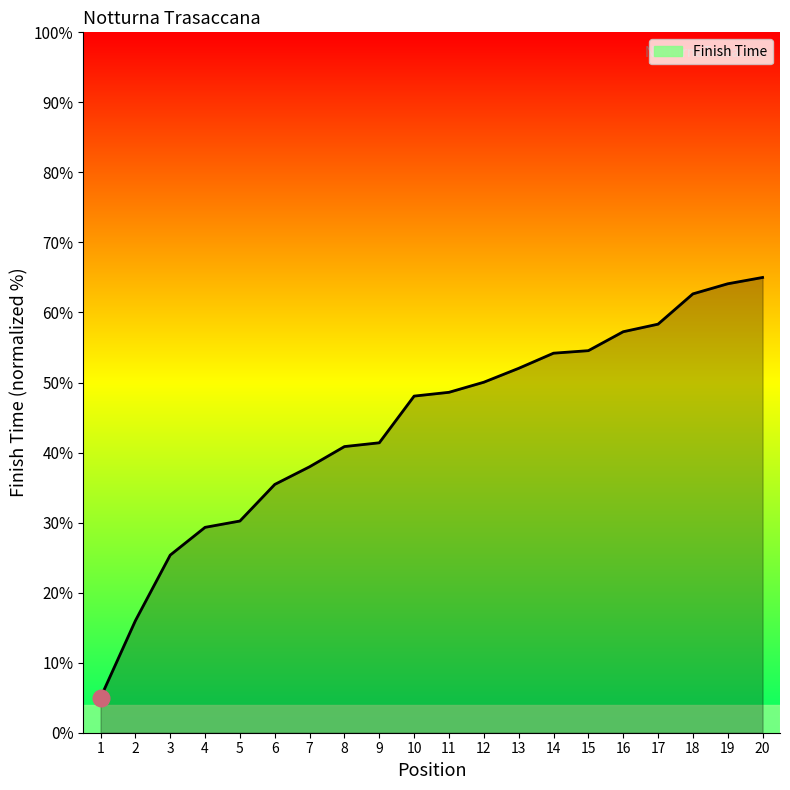

What is the minimum value shown in the chart?

5.0